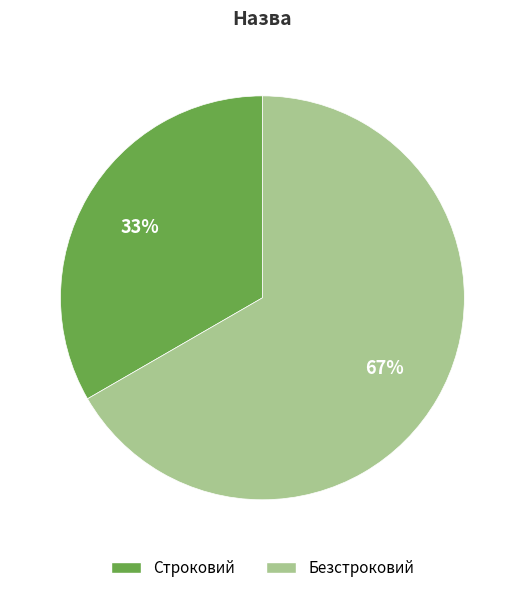

Is the sum of Строковий and Безстроковий greater than half?

Yes